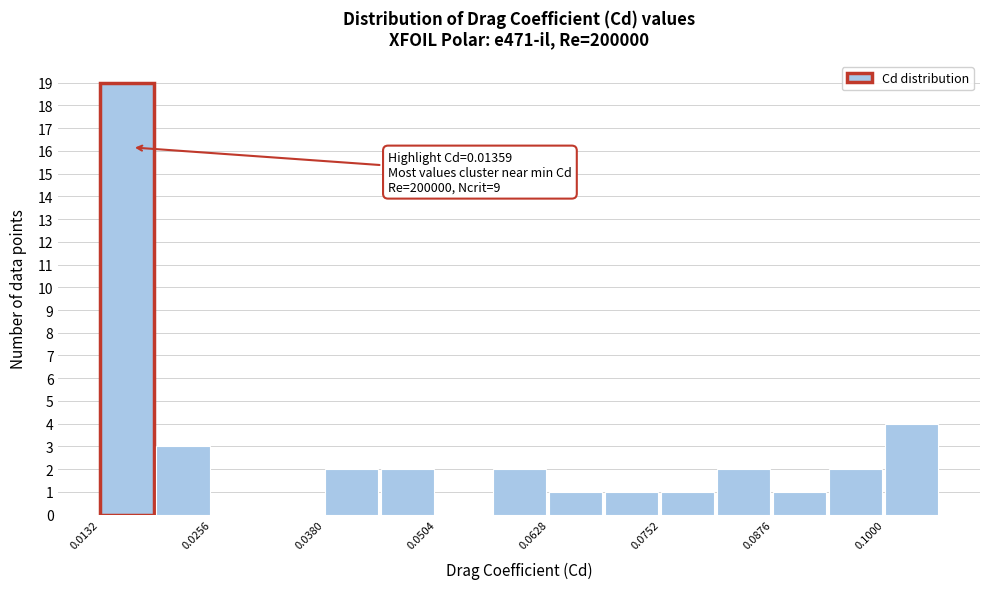

Read against the x-axis, roughly where is the centre of the tallest bar?

0.016